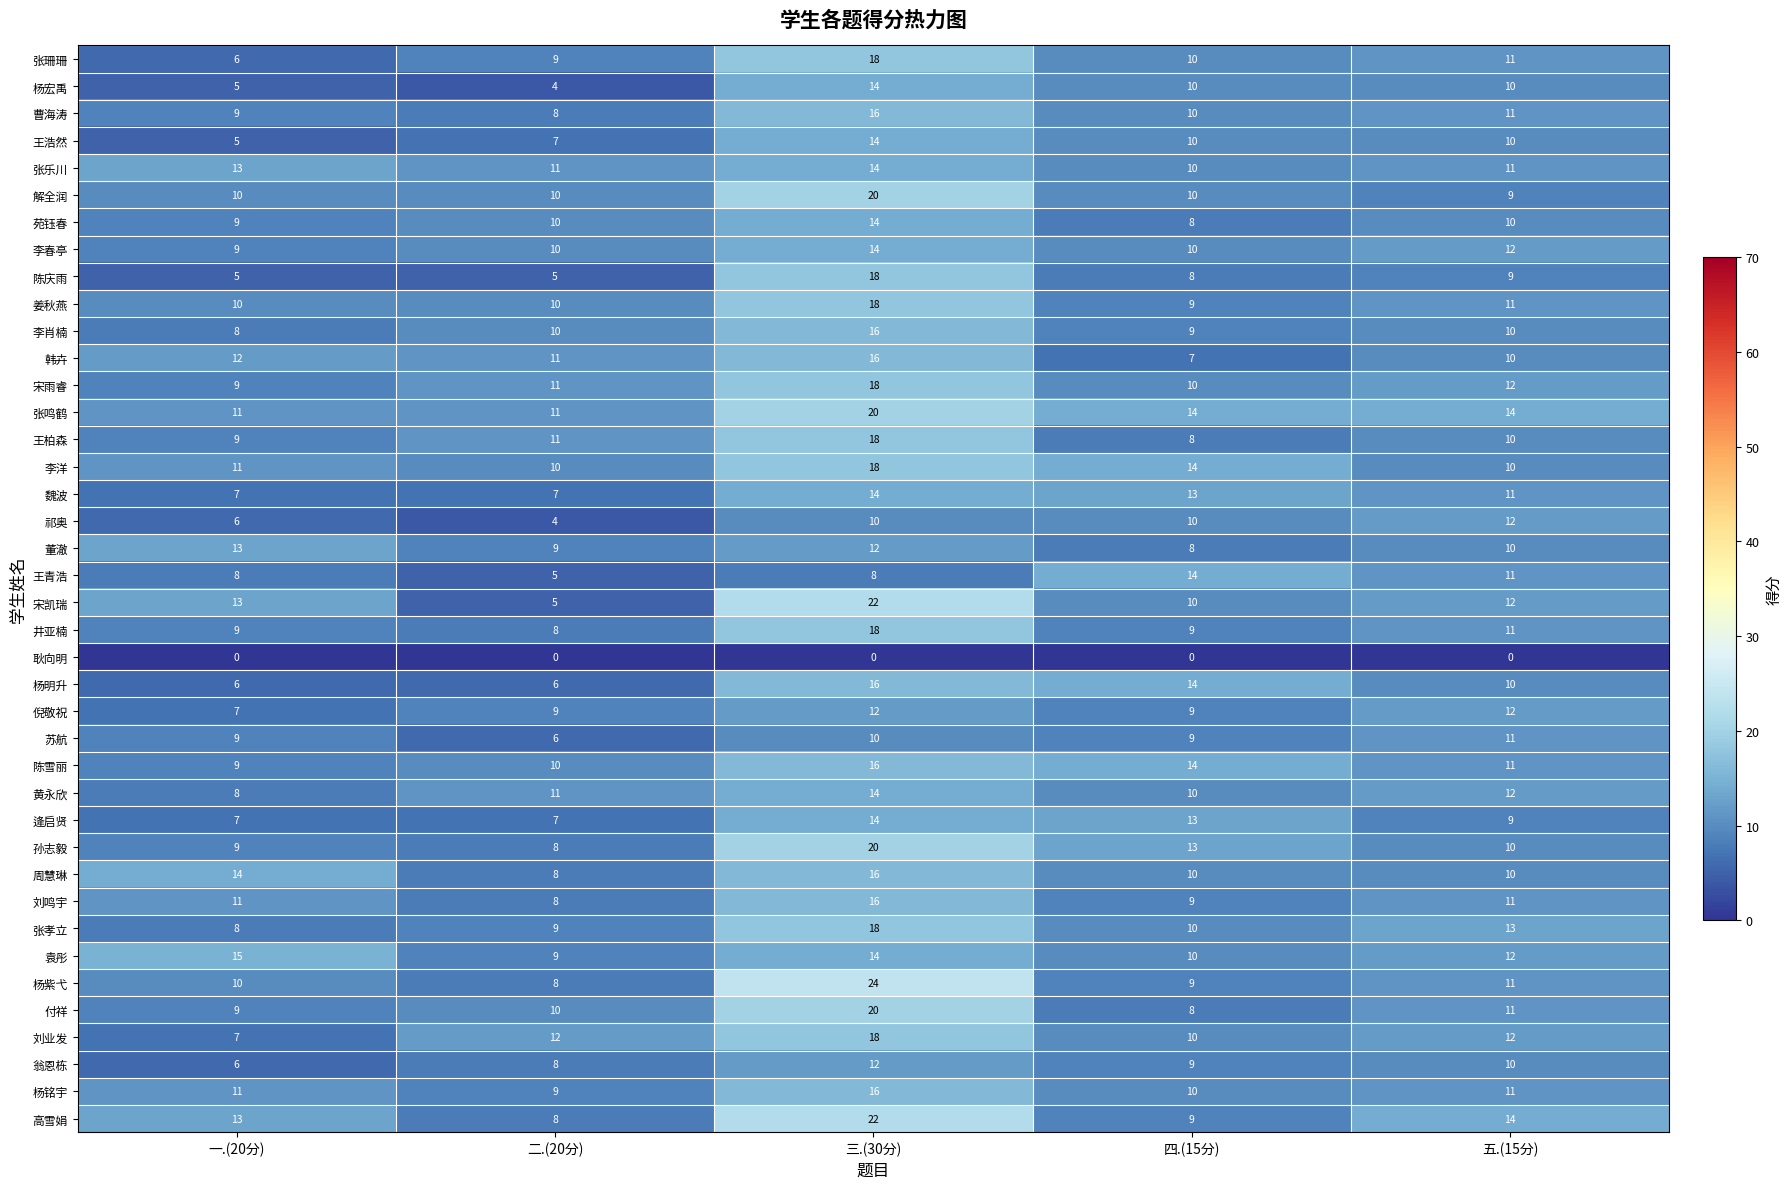

What is the difference between the maximum and minimum values in the 李肖楠 series?

8